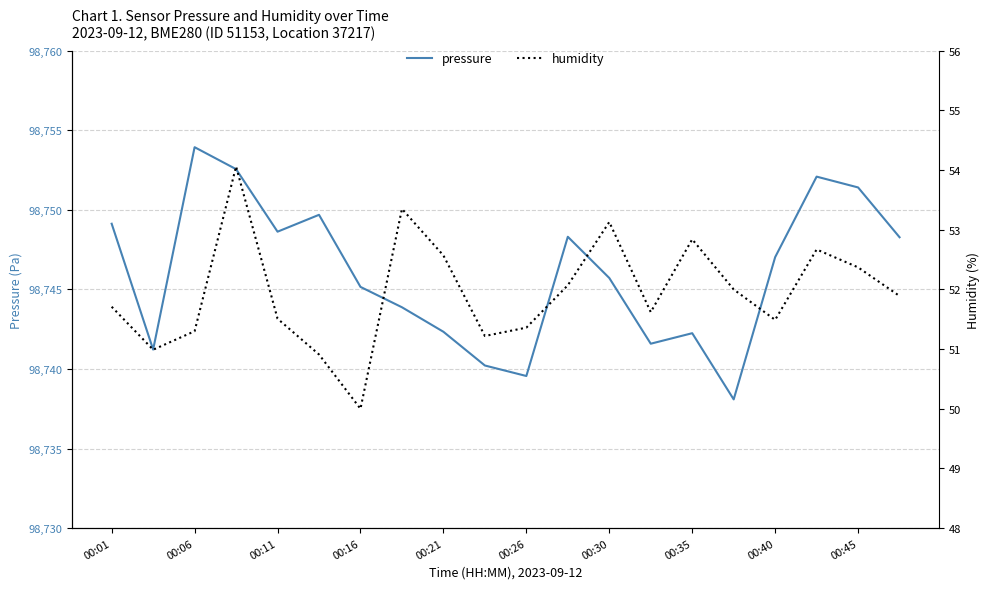

True or false: pressure and humidity intersect in this chart.

False